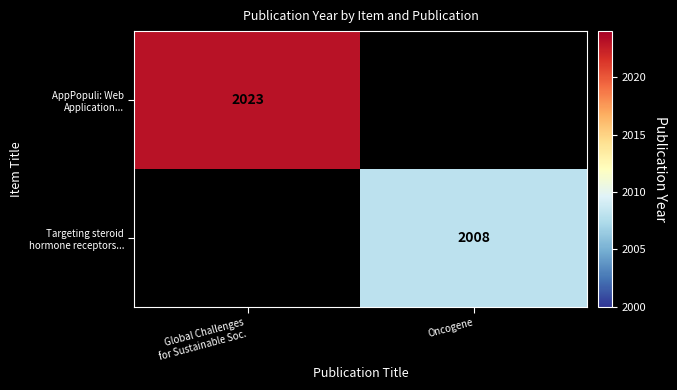

What is the highest value of the AppPopuli: Web Application... series?

2023.0